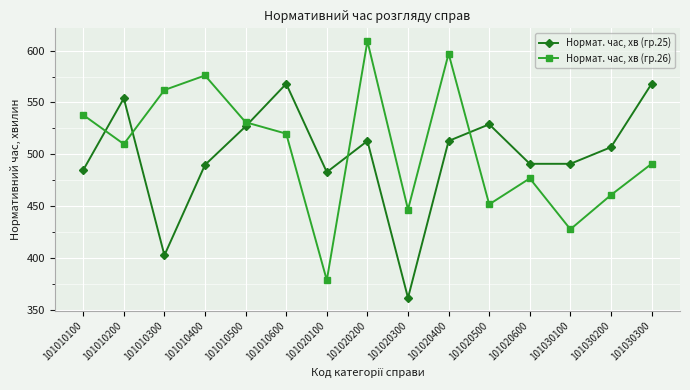

How many values in the Нормат. час, хв (гр.25) series are below 507?

7